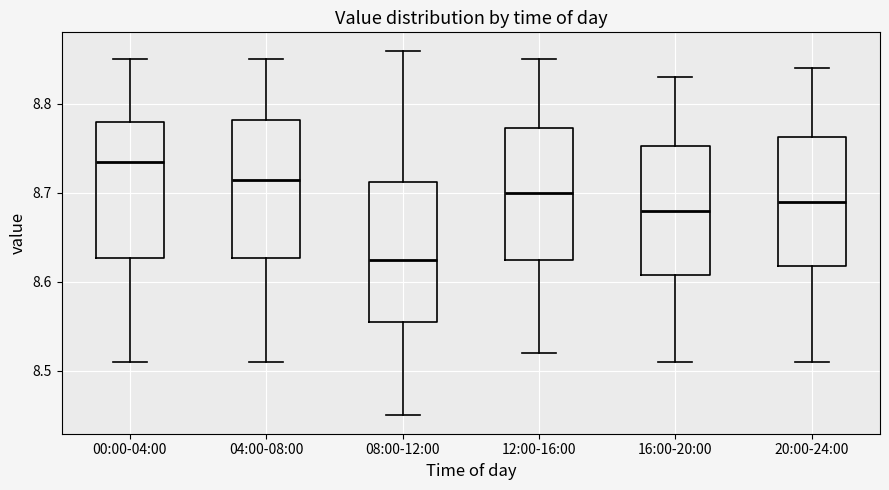

Reading left to right, read every box against the y-axis: the position of its median line, the range the box covers, and the ends of its whiskers. The values are not printed on the chart, so give them approximately, as read against the axis.

00:00-04:00: median 8.74, box 8.63 to 8.78, whiskers 8.51 to 8.85
04:00-08:00: median 8.72, box 8.63 to 8.78, whiskers 8.51 to 8.85
08:00-12:00: median 8.63, box 8.56 to 8.71, whiskers 8.45 to 8.86
12:00-16:00: median 8.70, box 8.63 to 8.77, whiskers 8.52 to 8.85
16:00-20:00: median 8.68, box 8.61 to 8.75, whiskers 8.51 to 8.83
20:00-24:00: median 8.69, box 8.62 to 8.76, whiskers 8.51 to 8.84